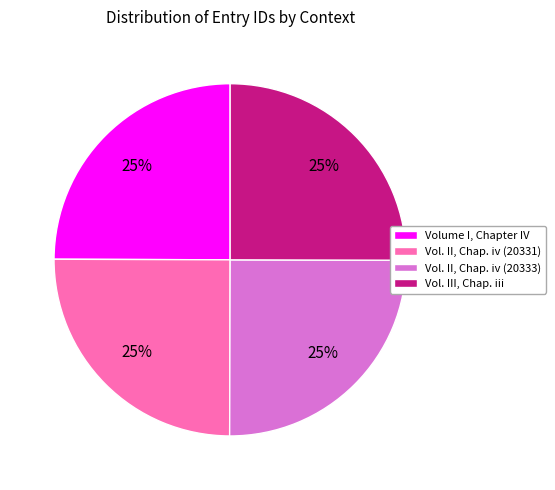

To the nearest percent, what is the average slice percentage?

25%